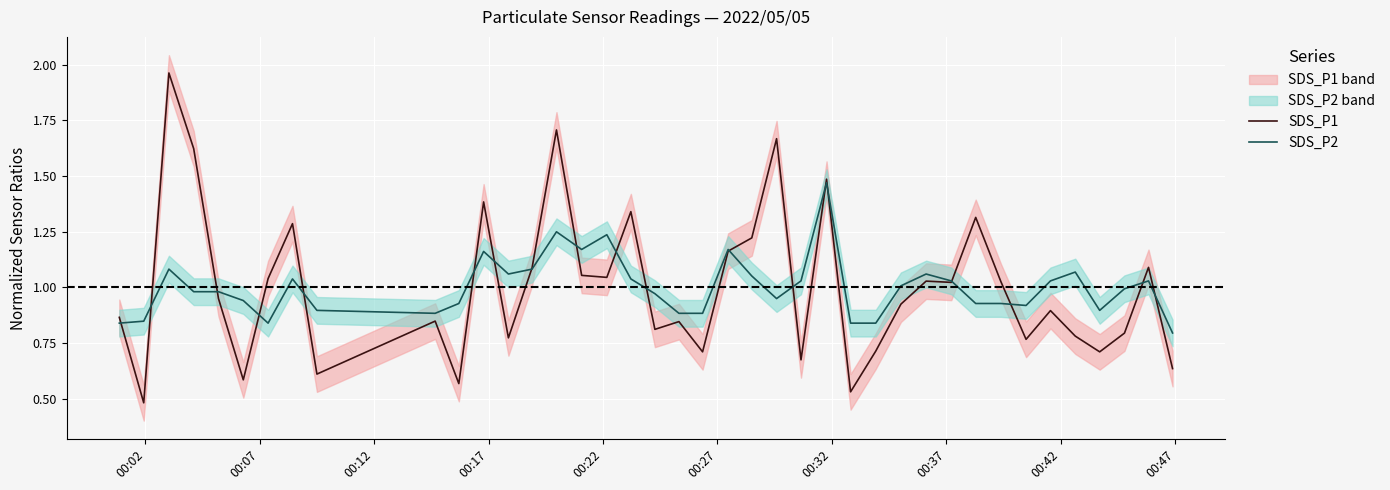

Reading right to left, transcribe all the data shown in this chart.

SDS_P1: 0.6	1.1	0.8	0.7	0.8	0.9	0.8	1.0	1.3	1.0	1.0	0.9	0.7	0.5	1.5	0.7	1.7	1.2	1.2	0.7	0.8	0.8	1.3	1.0	1.1	1.7	1.1	0.8	1.4	0.6	0.8	0.6	1.3	1.0	0.6	0.9	1.6	2.0	0.5	0.9
SDS_P2: 0.8	1.0	1.0	0.9	1.1	1.0	0.9	0.9	0.9	1.0	1.1	1.0	0.8	0.8	1.5	1.0	0.9	1.1	1.2	0.9	0.9	1.0	1.0	1.2	1.2	1.2	1.1	1.1	1.2	0.9	0.9	0.9	1.0	0.8	0.9	1.0	1.0	1.1	0.8	0.8